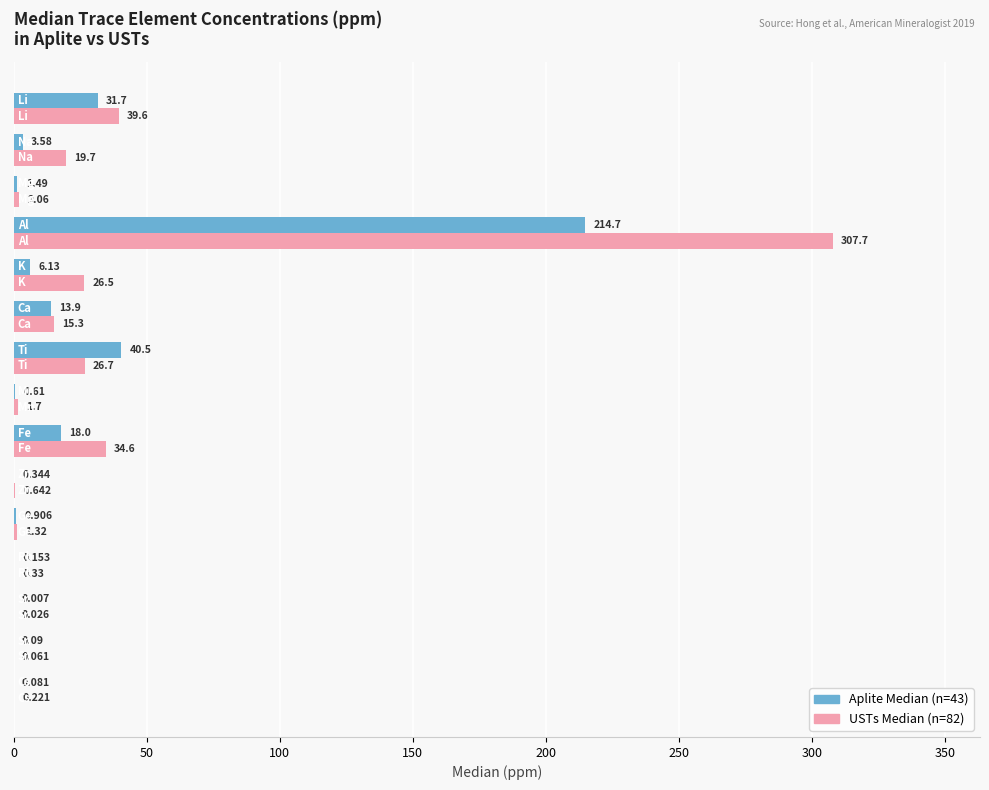

How many categories are shown in the chart?

15